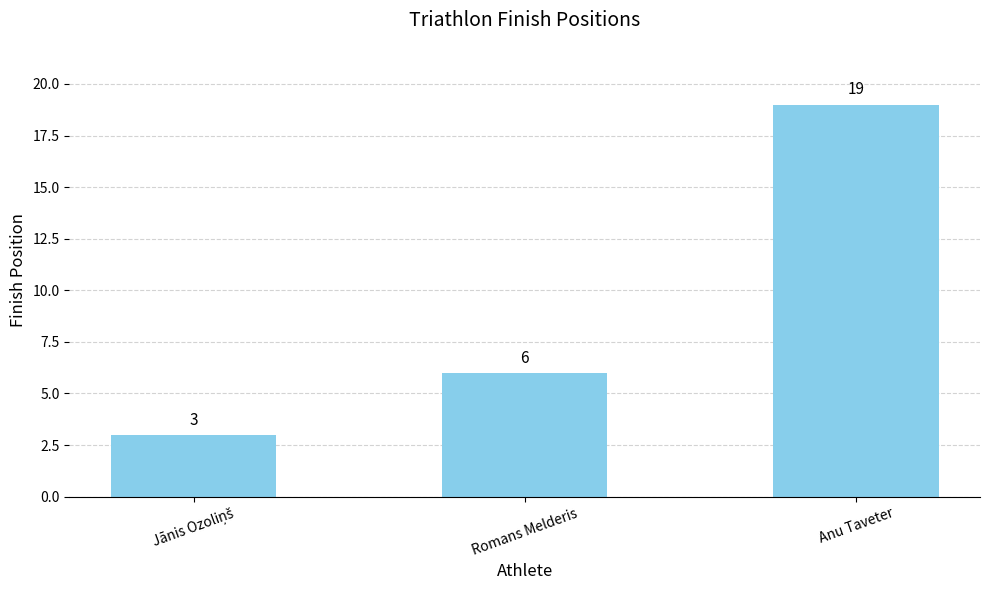

What is the ratio of the value at Anu Taveter to the value at Romans Melderis?

3.2